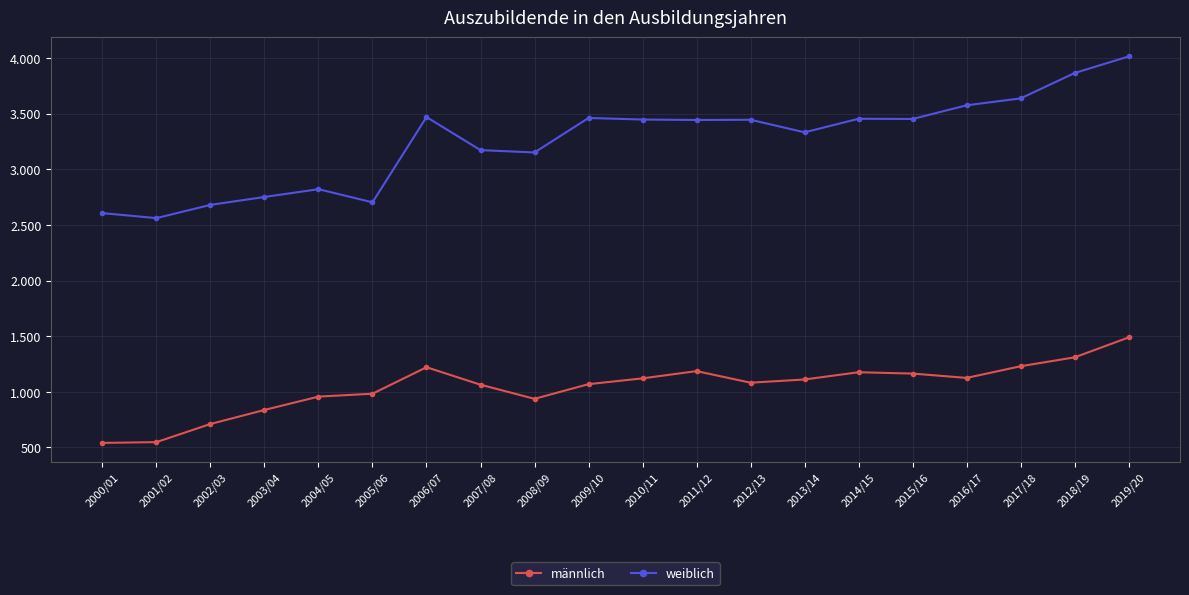

What is the value of the weiblich point at the 15th from the left?

3454